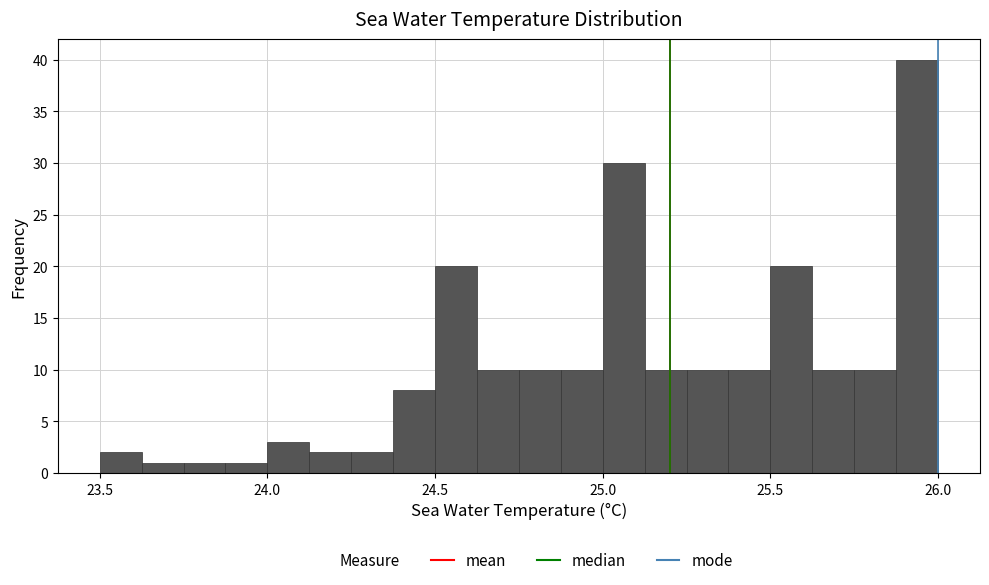

Read against the x-axis, roughly where is the centre of the tallest bar?

25.95